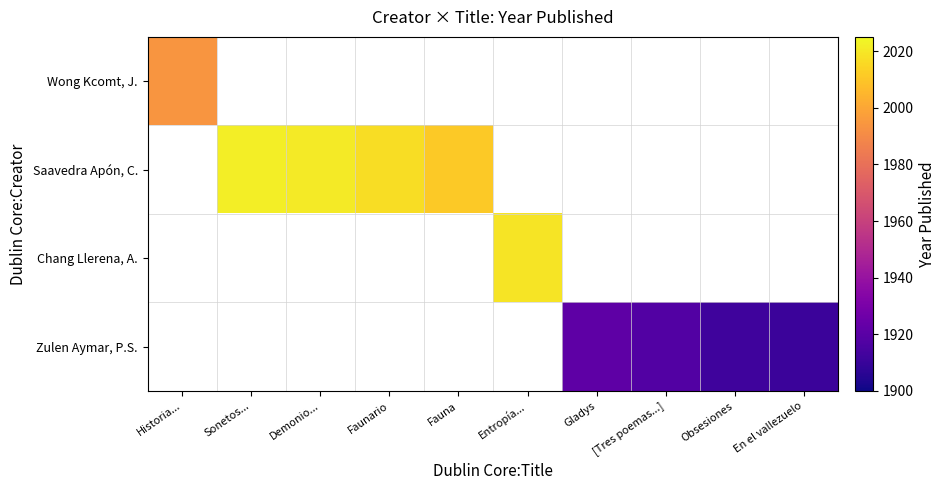

Which series has the largest total across all categories?

Saavedra Apón, C.